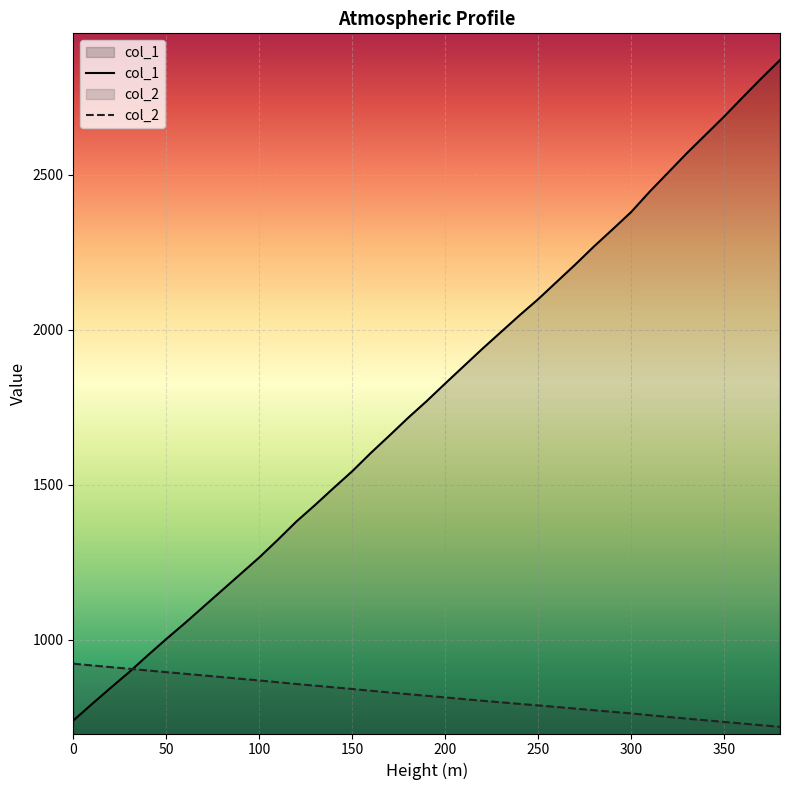

How many data points in col_1 are above 1770?

19